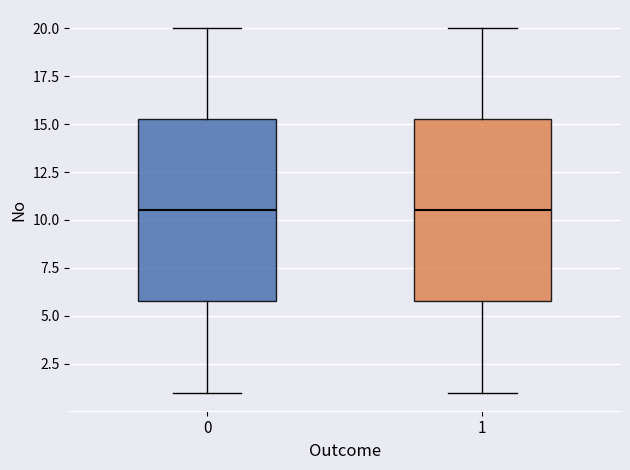

Reading left to right, transcribe this box plot: for each box, give where its median line is, the range the box spans, and where its two whiskers end, as read against the y-axis. The values are not printed on the chart, so give them approximately, as read against the axis.

0: median 10.5, box 6.0 to 15.5, whiskers 1.0 to 20.0
1: median 10.5, box 6.0 to 15.5, whiskers 1.0 to 20.0